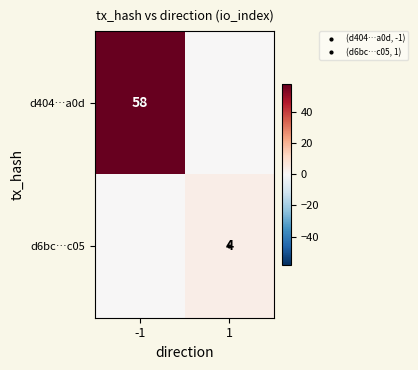

What is the difference between the highest and lowest values at -1?

58